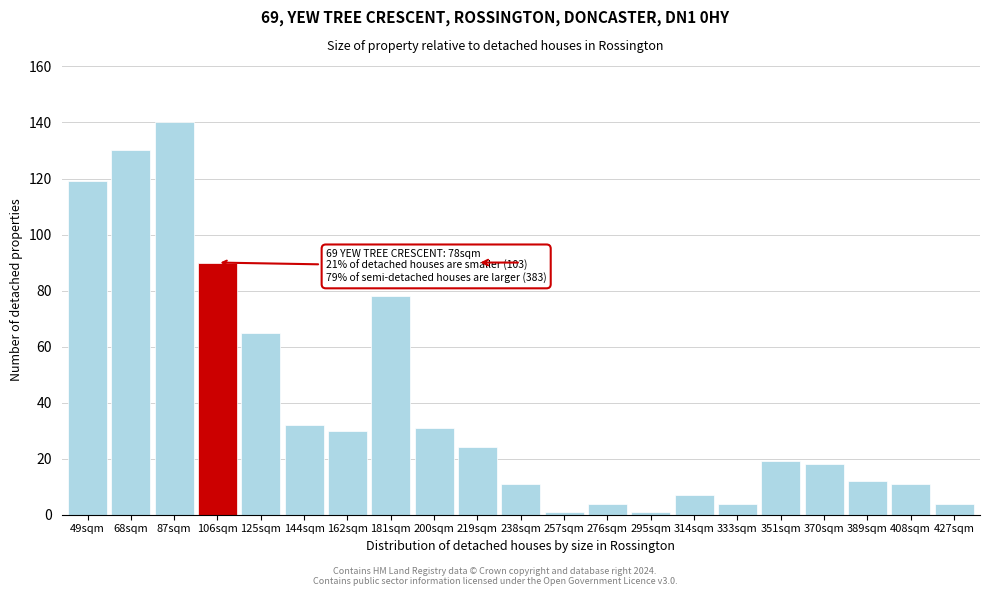

Reading right to left, transcribe all the data shown in this chart.

427sqm=4	408sqm=11	389sqm=12	370sqm=18	351sqm=19	333sqm=4	314sqm=7	295sqm=1	276sqm=4	257sqm=1	238sqm=11	219sqm=24	200sqm=31	181sqm=78	162sqm=30	144sqm=32	125sqm=65	106sqm=90	87sqm=140	68sqm=130	49sqm=119